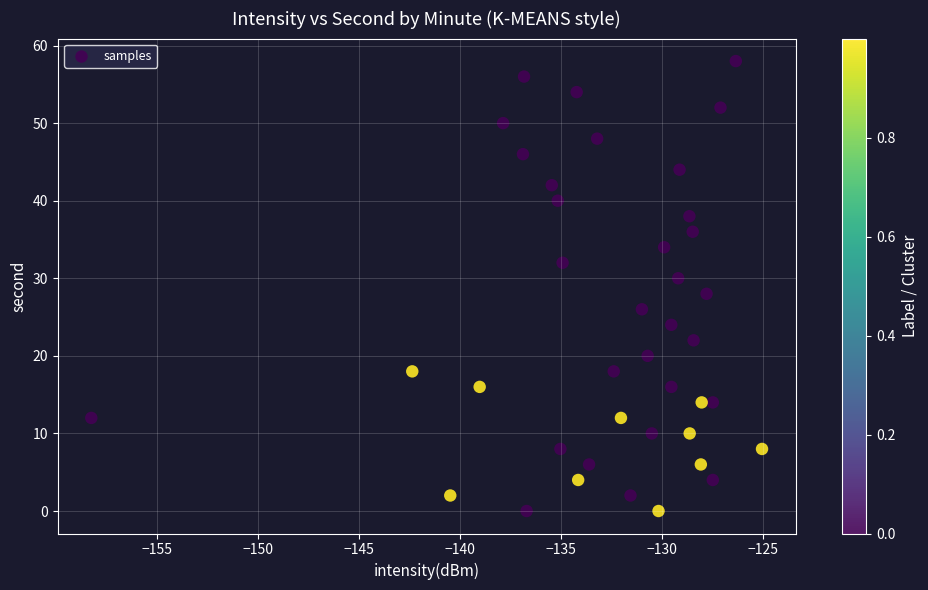

What is the range of Y values (max minus min)?

58